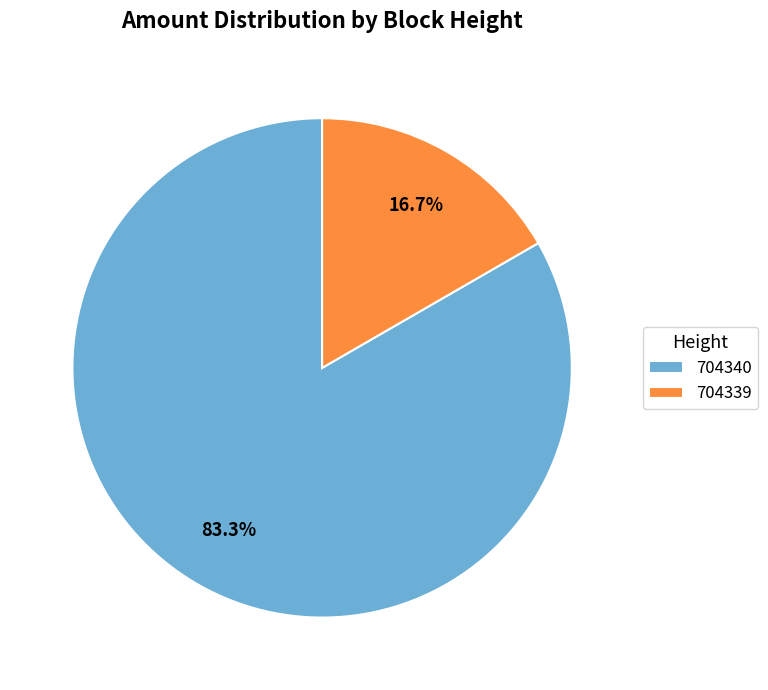

Is there a majority slice in this chart?

Yes